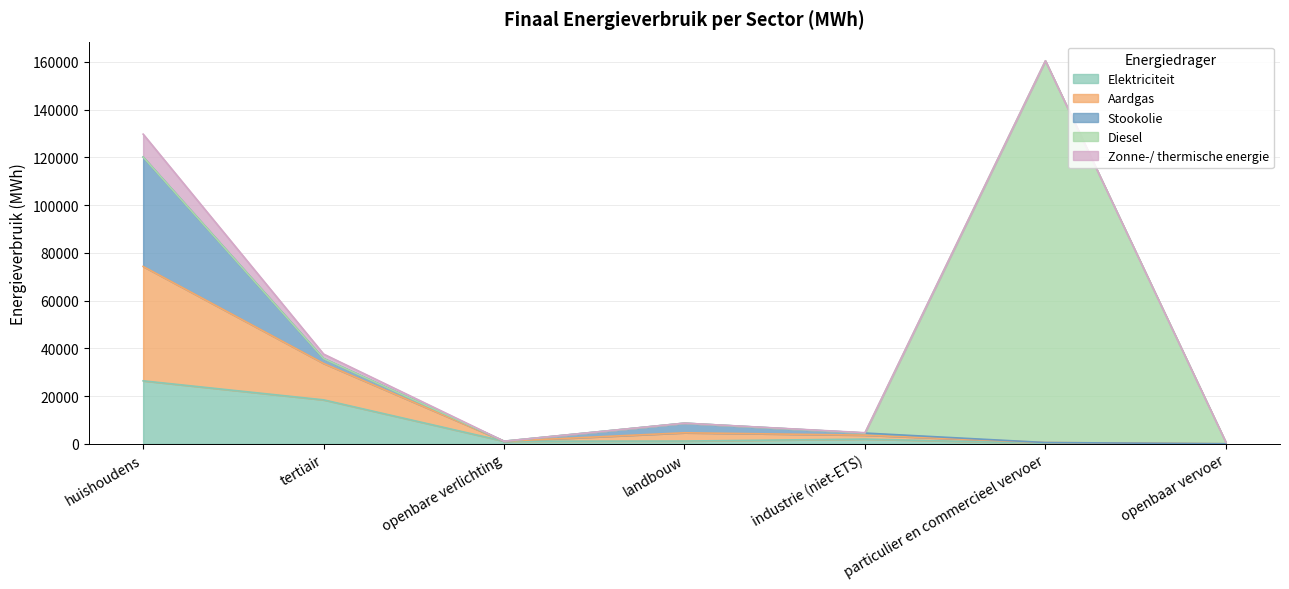

What is the approximate value of Stookolie at huishoudens?

45832.0